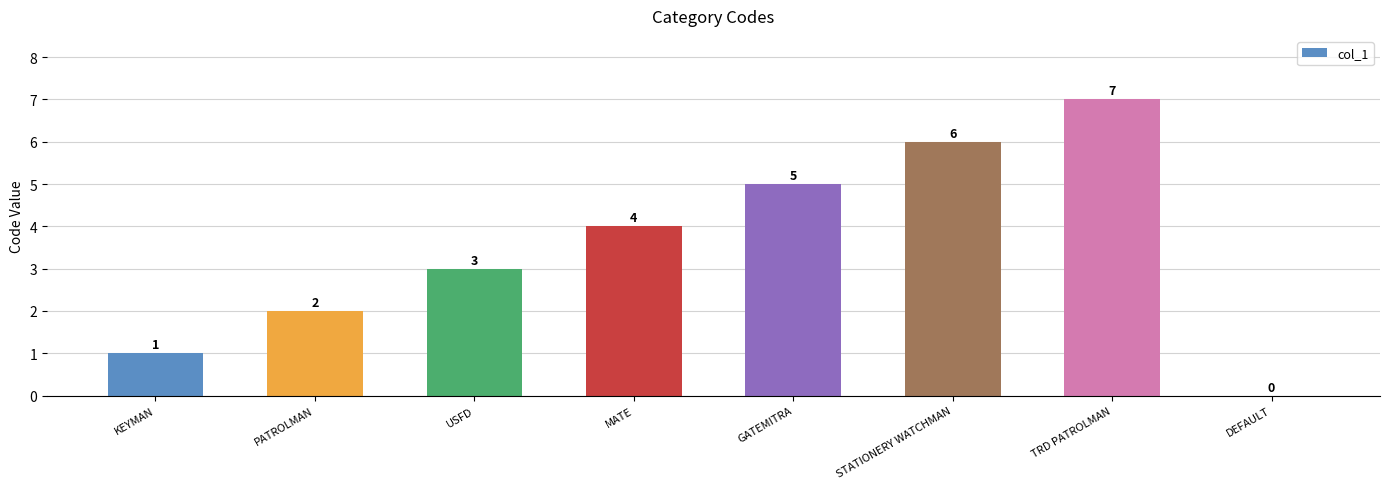

How many values are between 2 and 6?

5